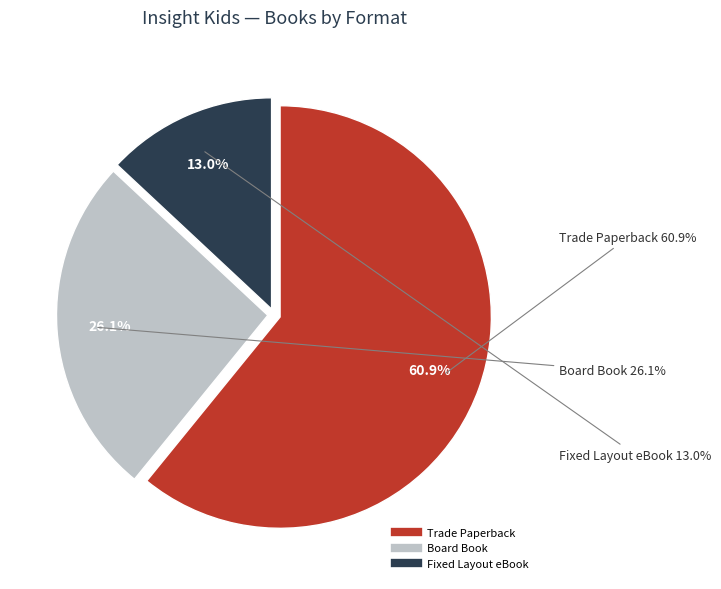

How many segments does this pie chart have?

4